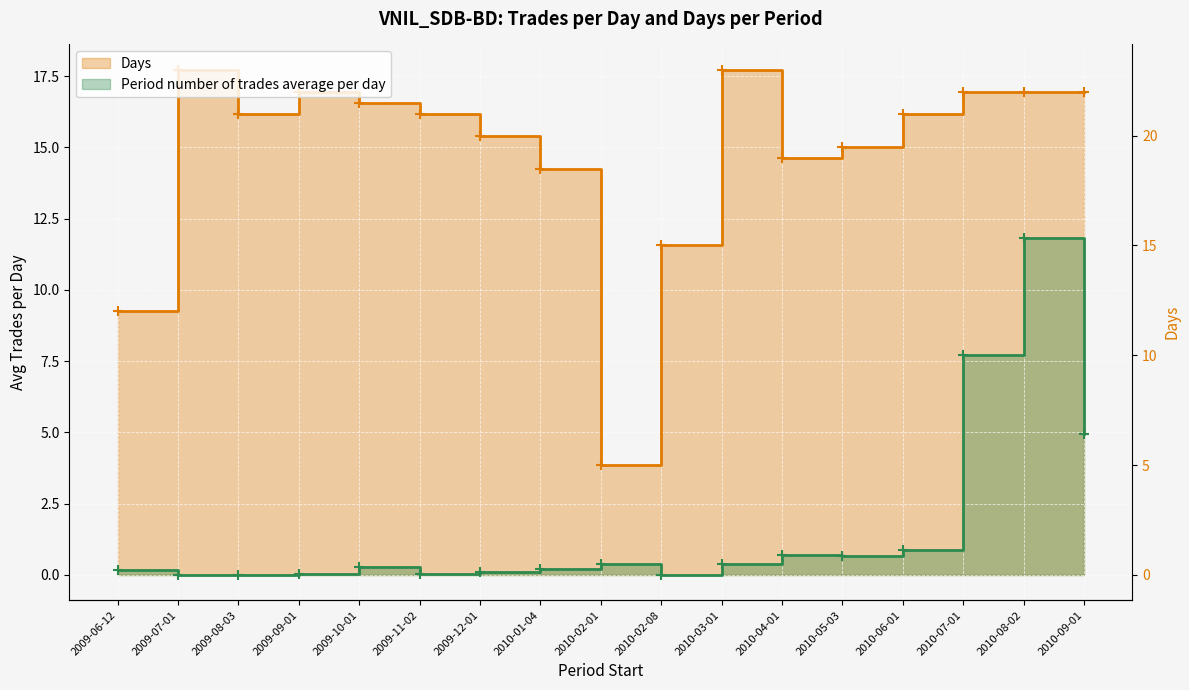

At which category is the sum across all series the highest?

2010-08-02